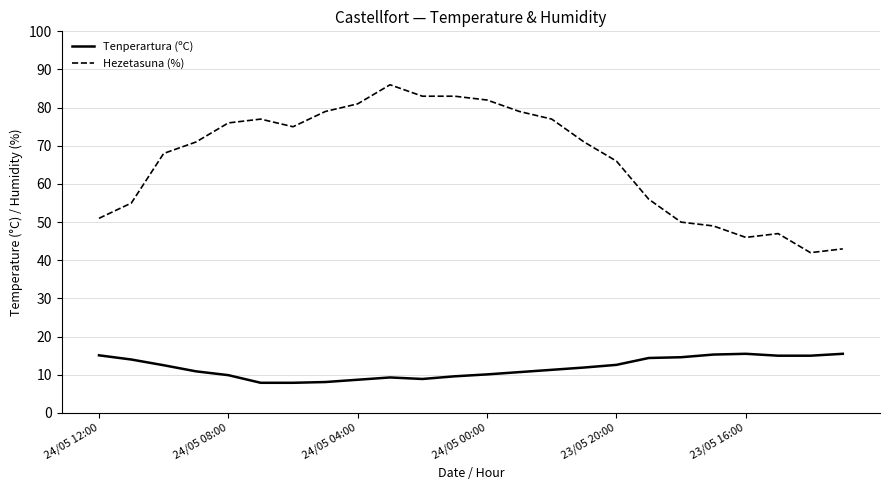

What are all the series names shown in the legend?

Tenperartura (ºC), Hezetasuna (%)